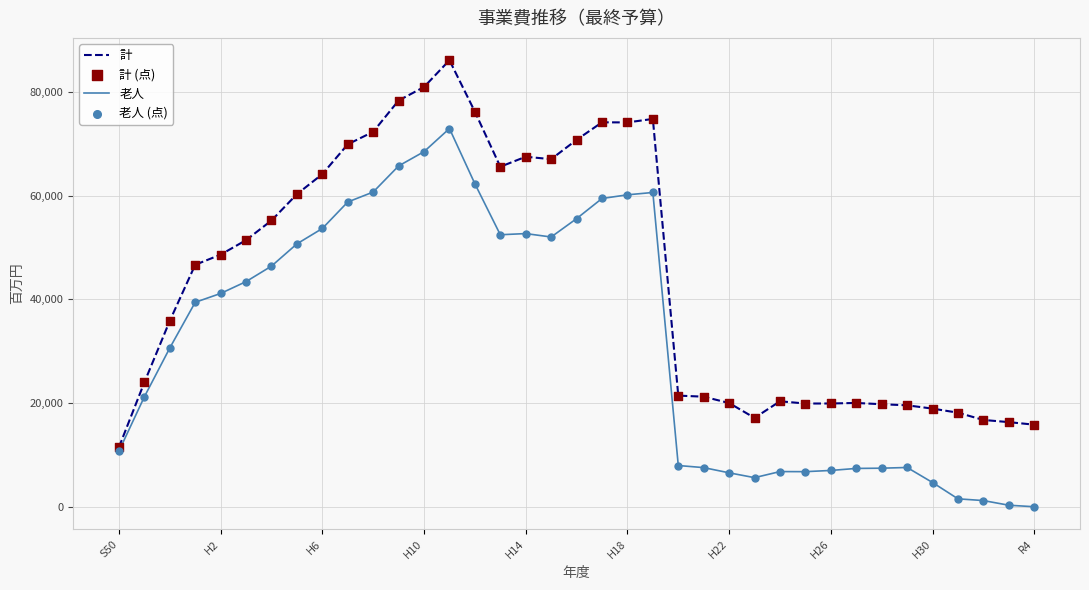

List the series in order of their peak value, highest first.

計, 老人